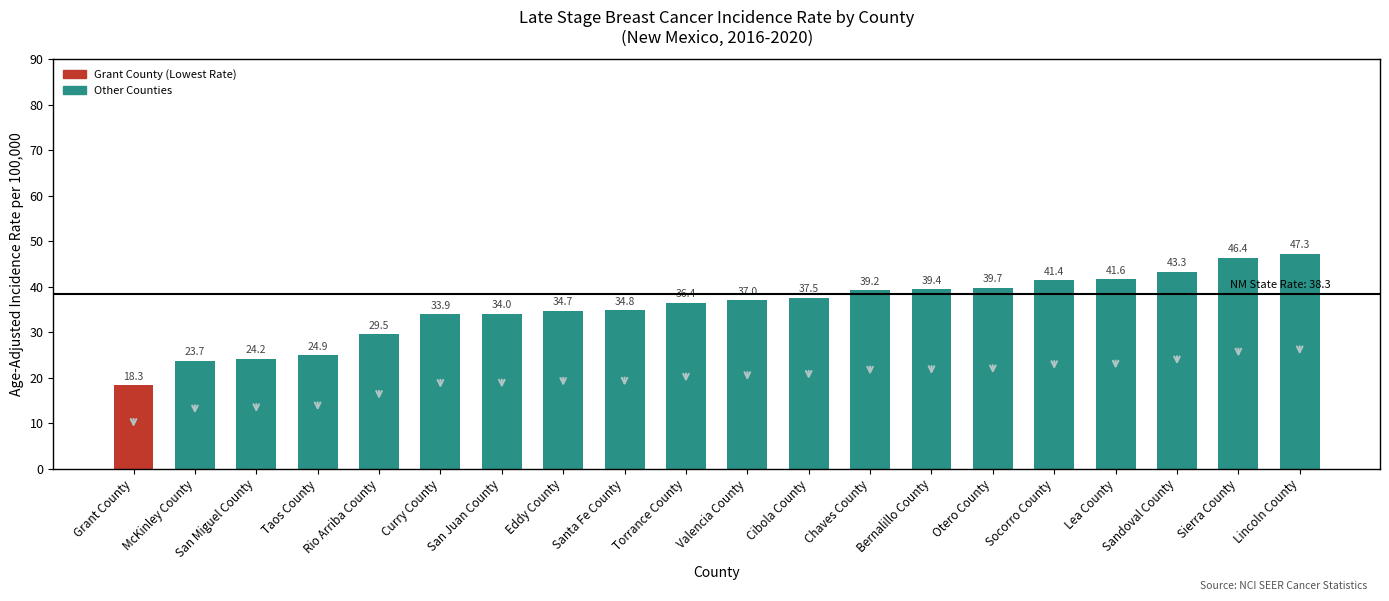

What is the smallest value displayed?

18.3